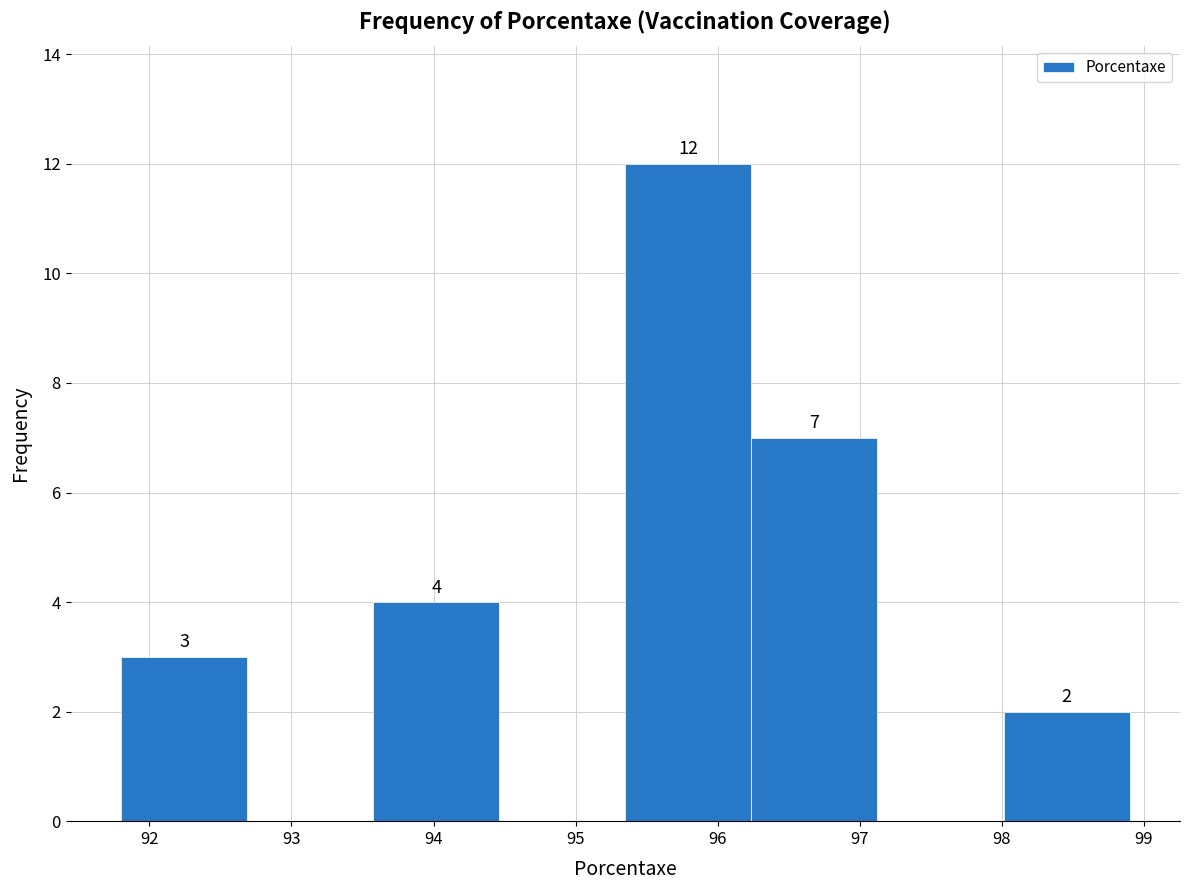

Which range on the x-axis has the tallest bar?

95.4 to 96.2